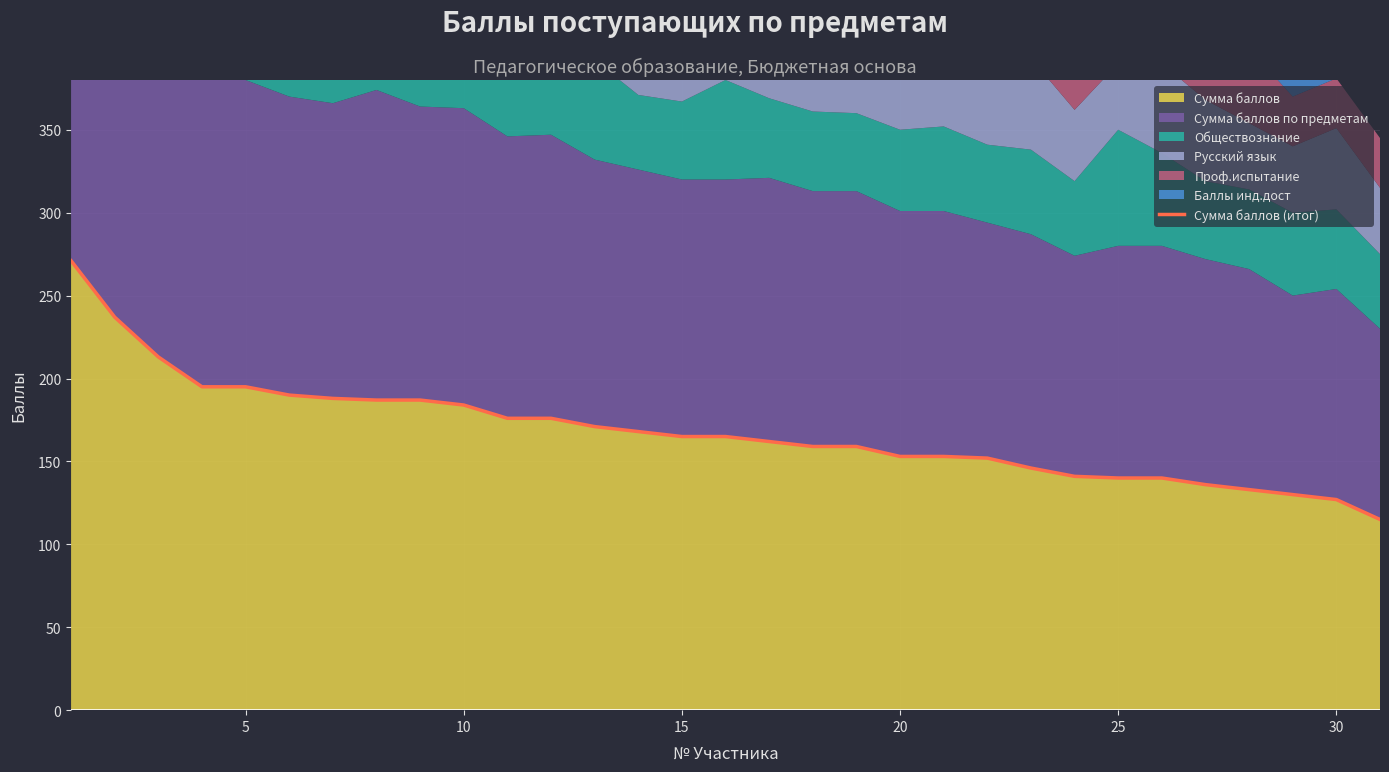

What is the minimum value for Сумма баллов?

115